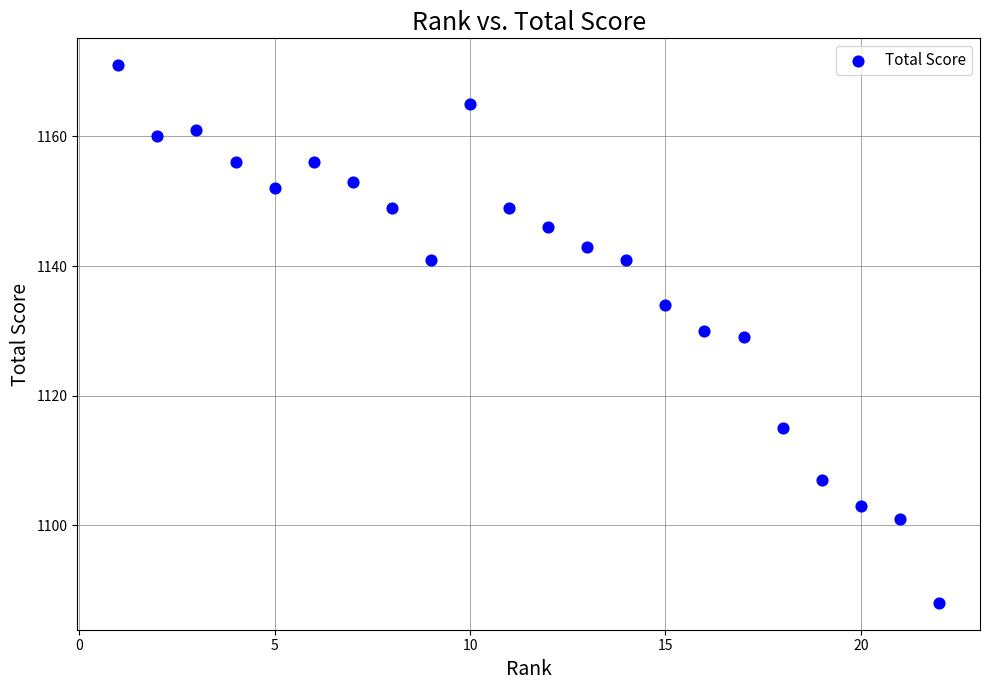

What is the range of Y values (max minus min)?

83